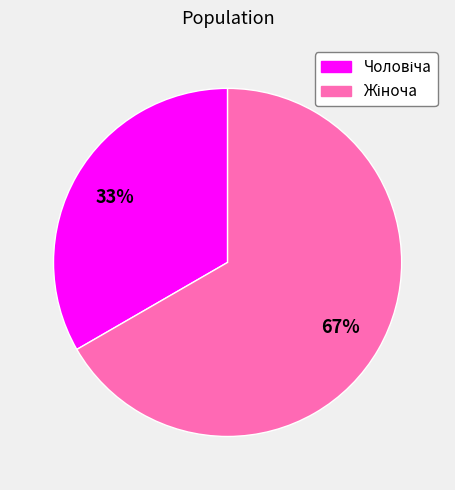

To the nearest percent, what is the average slice percentage?

50%